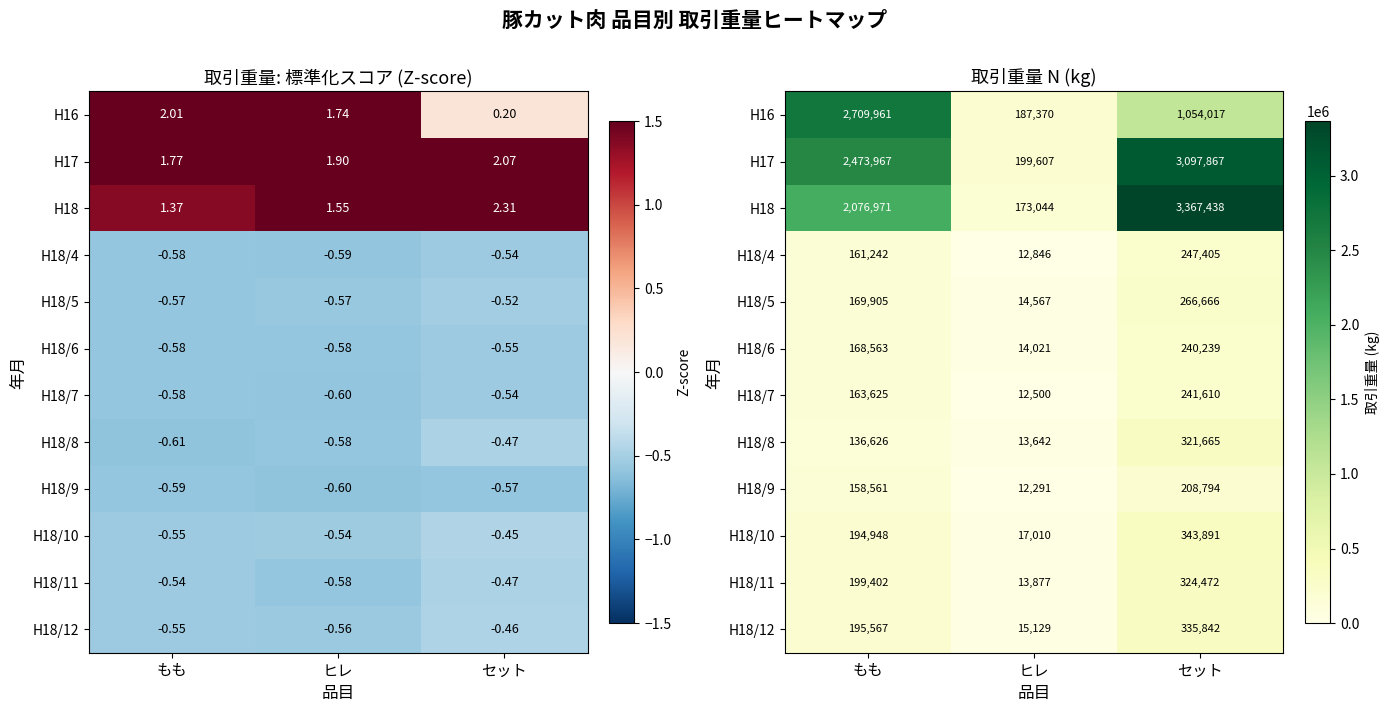

The value of H18/8 at セット is 543823. True or false?

False